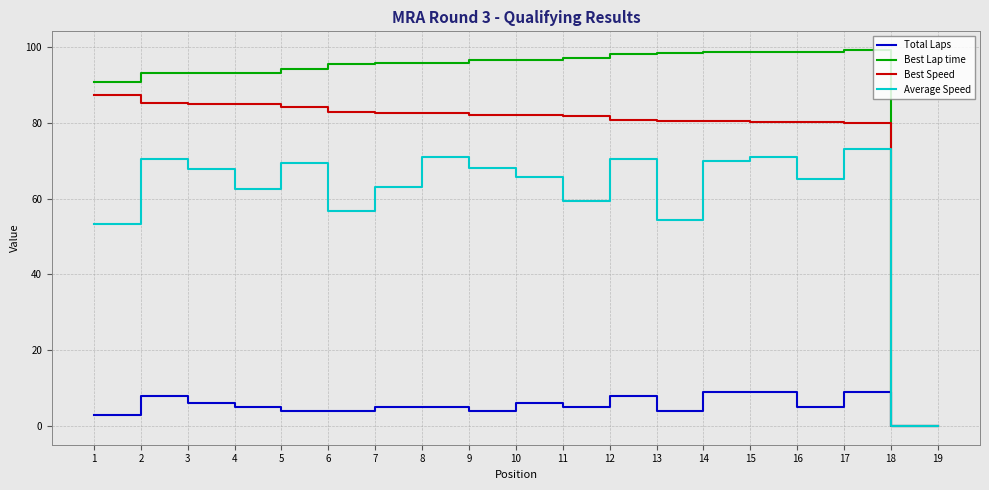

What is the spread (max minus min) of values at 7?

90.8